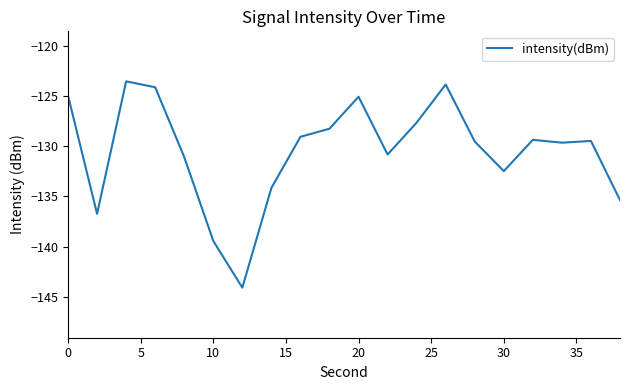

How many lines are shown in the chart?

1